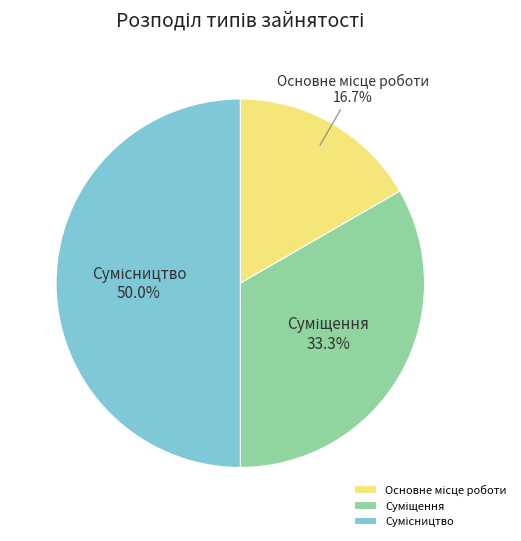

How many segments does this pie chart have?

3